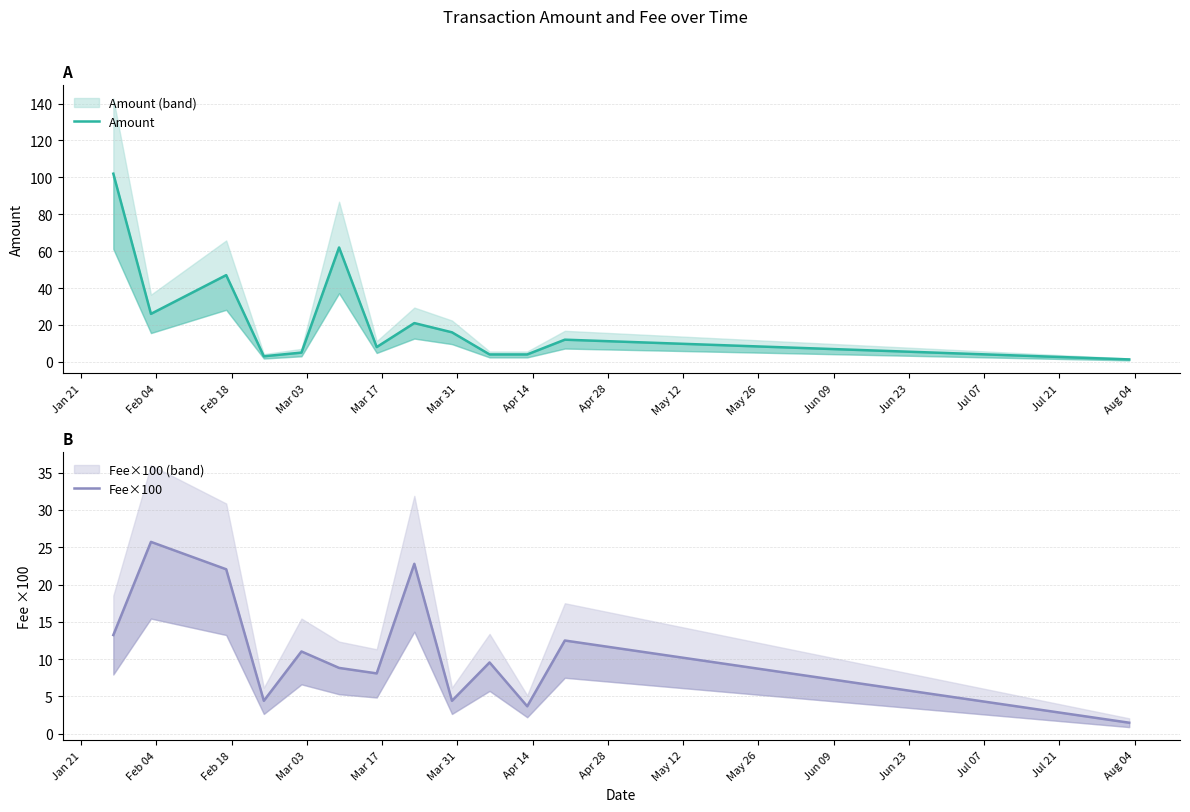

What are all the series names shown in the legend?

Amount, Fee×100